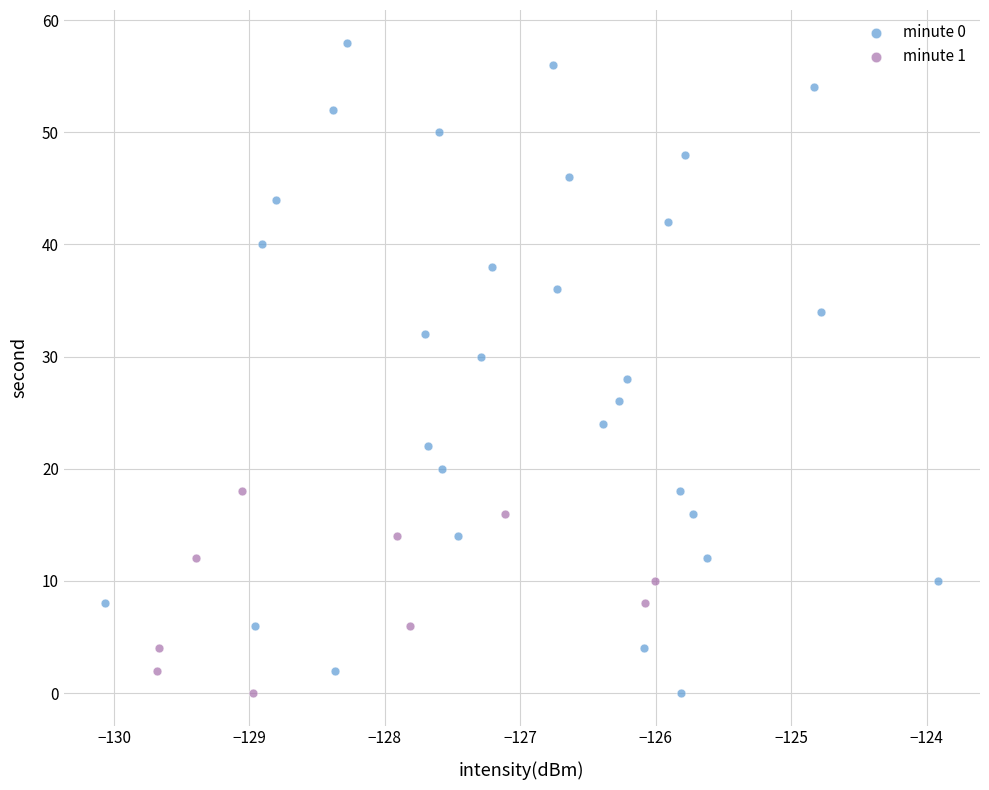

Which series has the widest spread of Y values?

minute 0